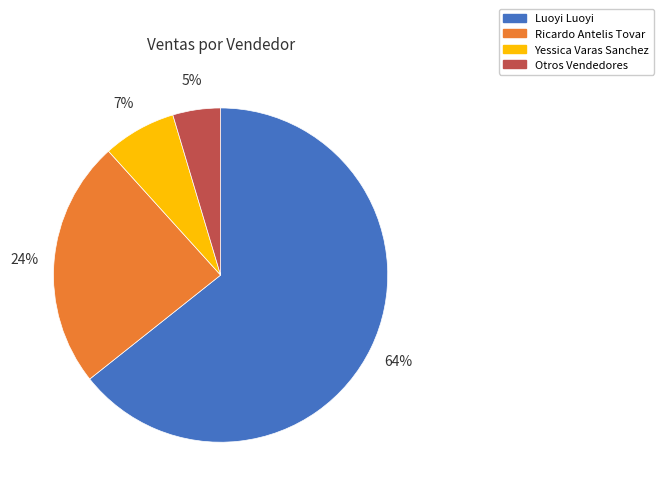

To the nearest percent, what is the average slice percentage?

25%